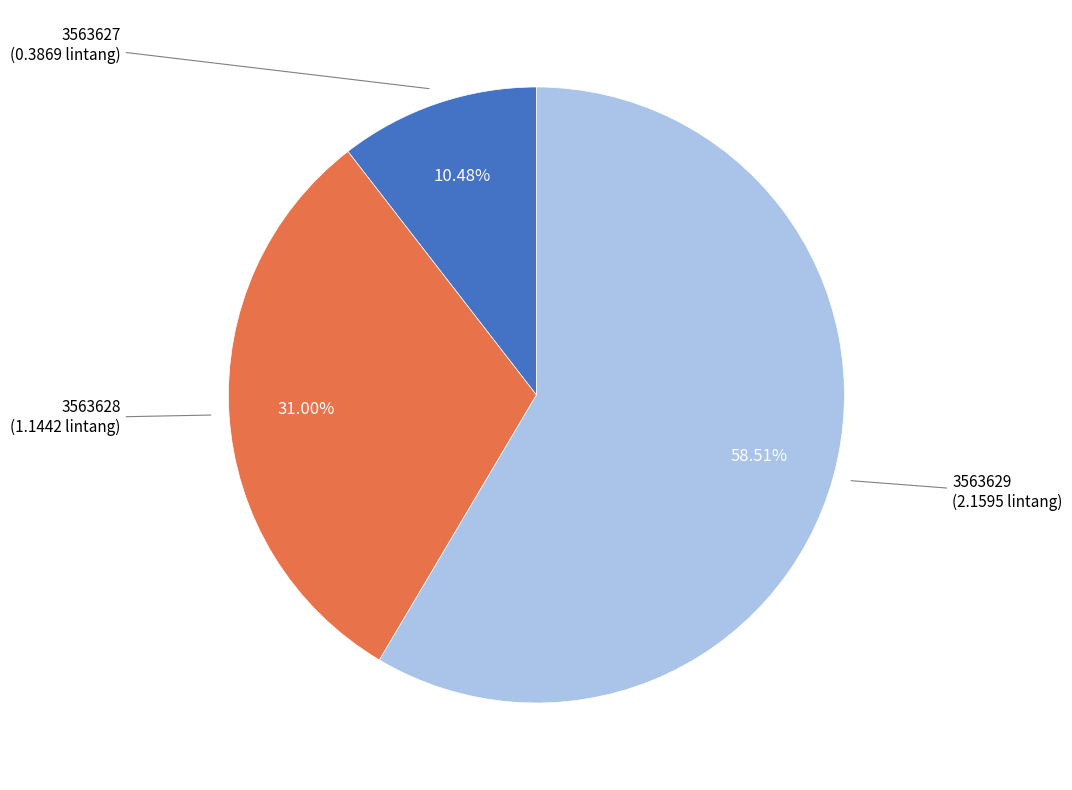

How many slices are in this pie chart?

3